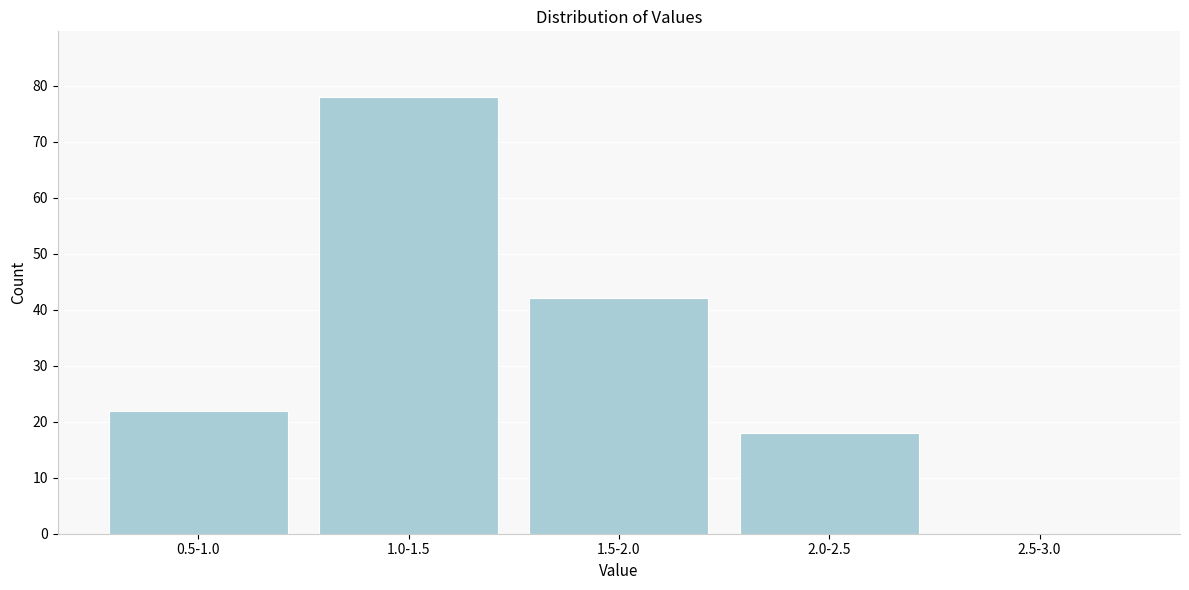

Reading left to right, transcribe all the data shown in this chart.

0.5-1.0=22	1.0-1.5=78	1.5-2.0=42	2.0-2.5=18	2.5-3.0=0